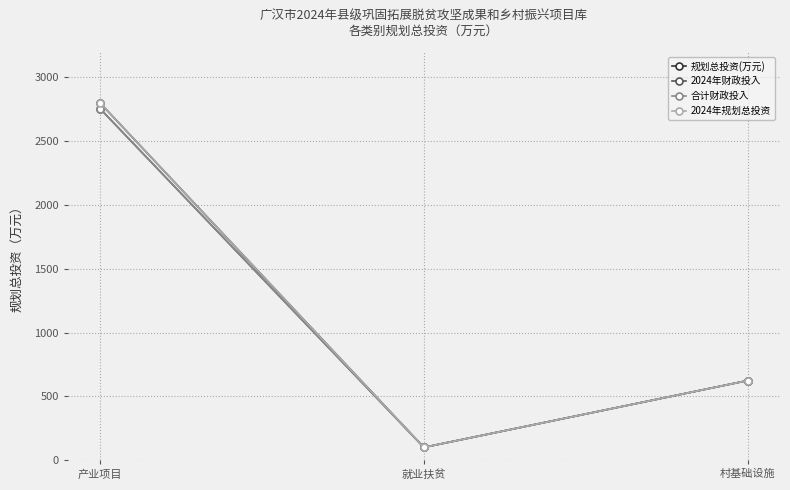

What is the minimum value for 规划总投资(万元)?

100.0